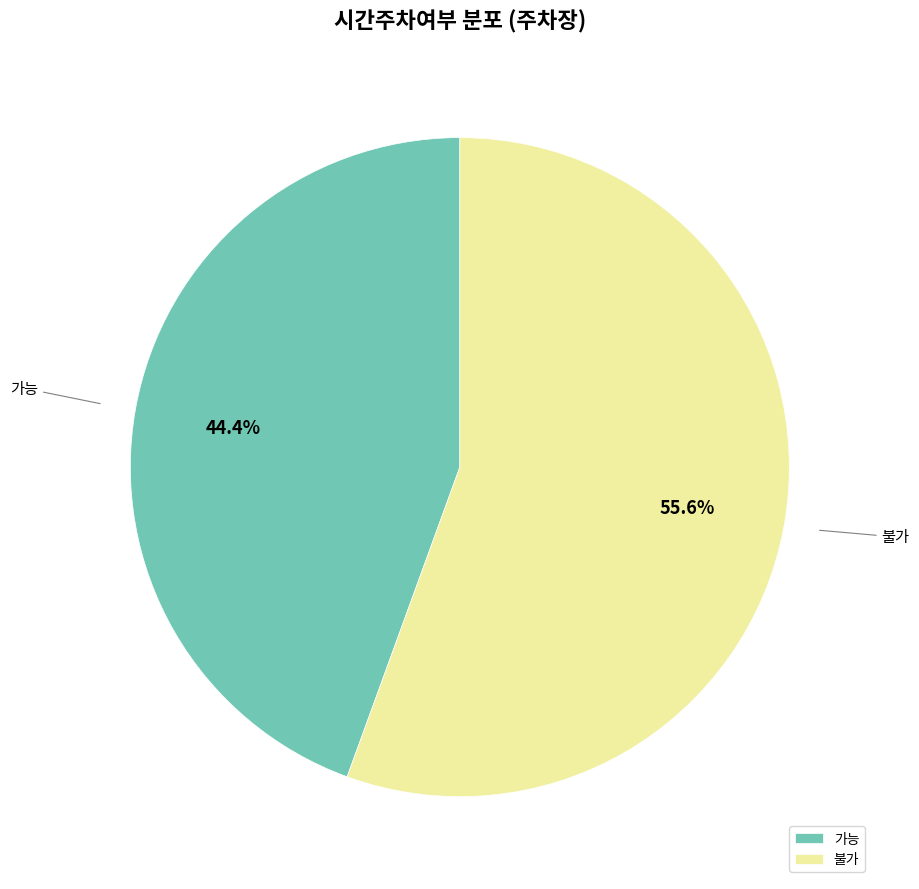

How many slices are in this pie chart?

2